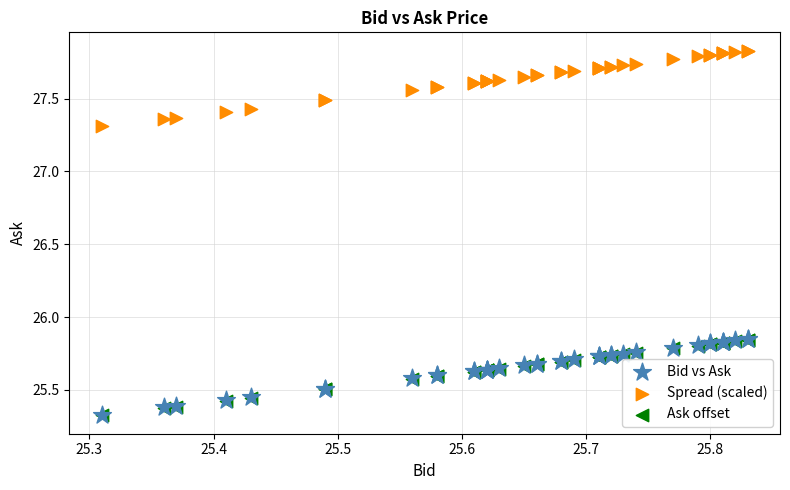

What are all the series names shown in the legend?

Bid vs Ask, Spread (scaled), Ask offset